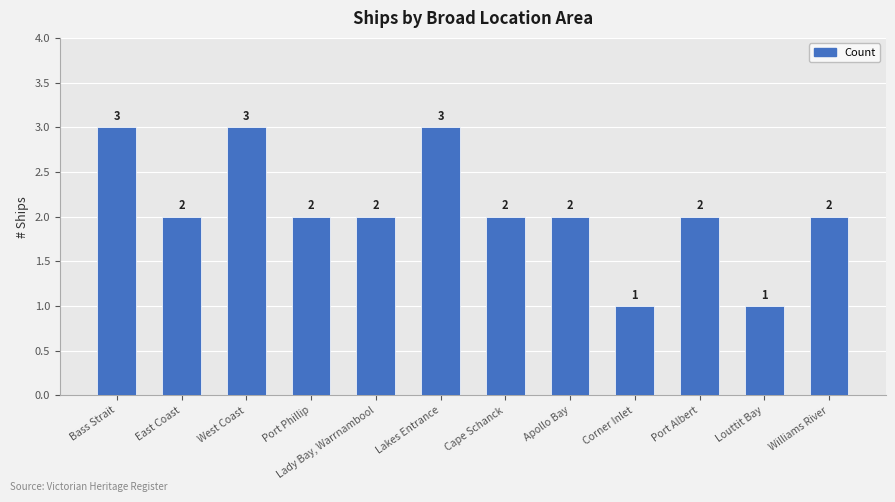

Reading left to right, list all the values displayed in this chart.

Bass Strait=3	East Coast=2	West Coast=3	Port Phillip=2	Lady Bay, Warrnambool=2	Lakes Entrance=3	Cape Schanck=2	Apollo Bay=2	Corner Inlet=1	Port Albert=2	Louttit Bay=1	Williams River=2